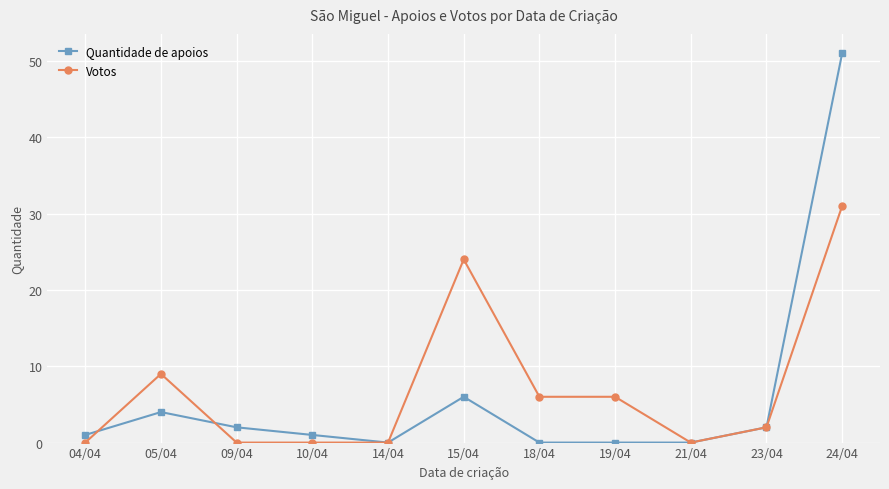

Rank the series by their maximum value, from lowest to highest.

Votos, Quantidade de apoios